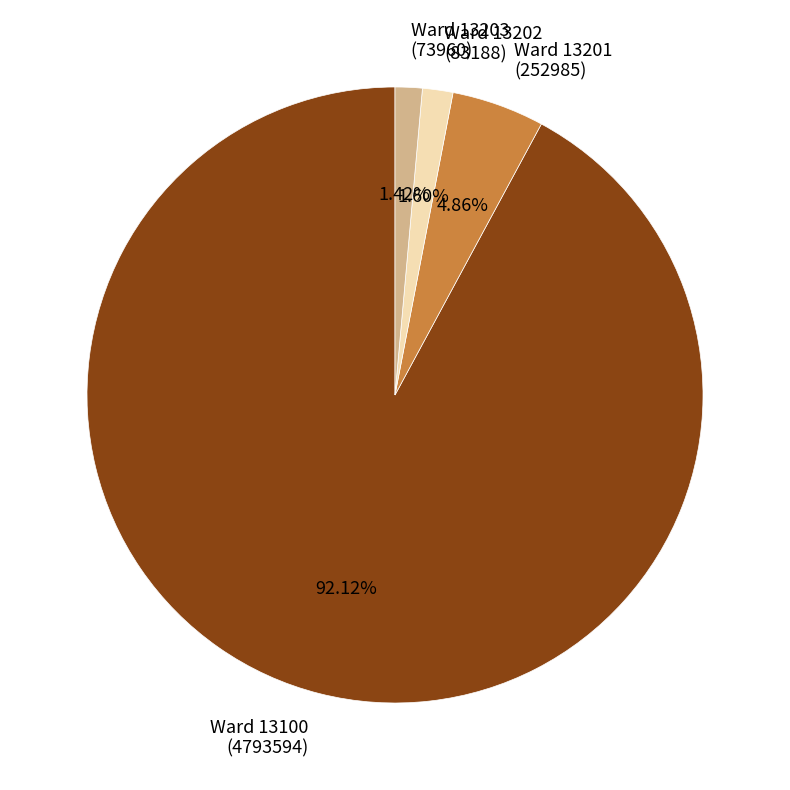

Count the number of slices in the pie.

4